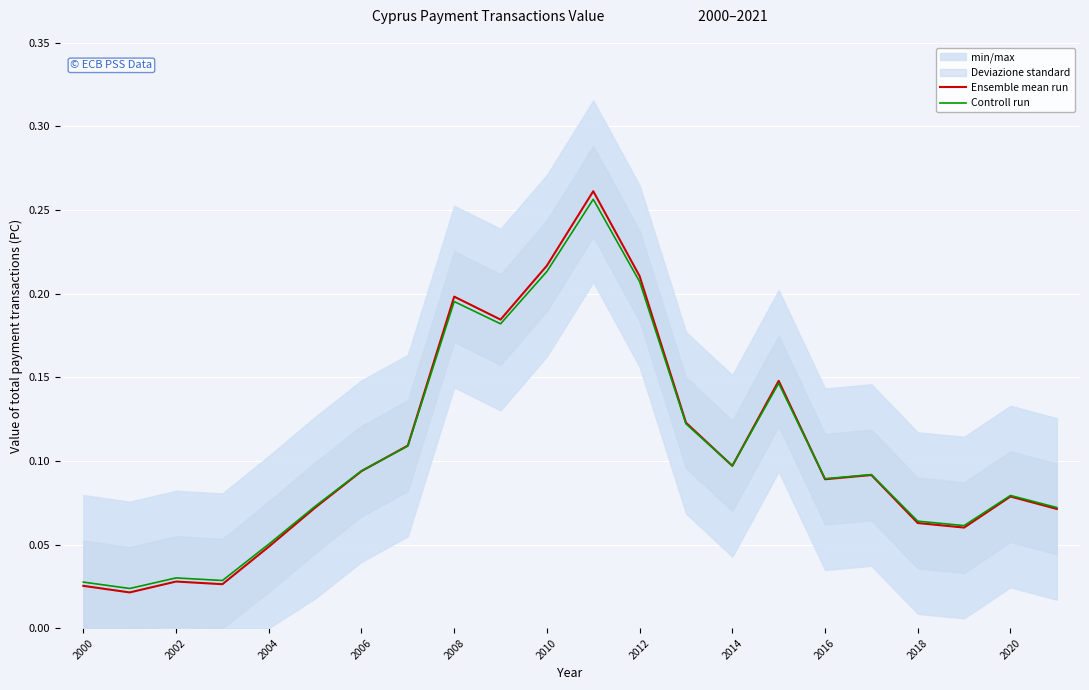

True or false: Ensemble mean run has more than 2 points higher than both neighbors.

True